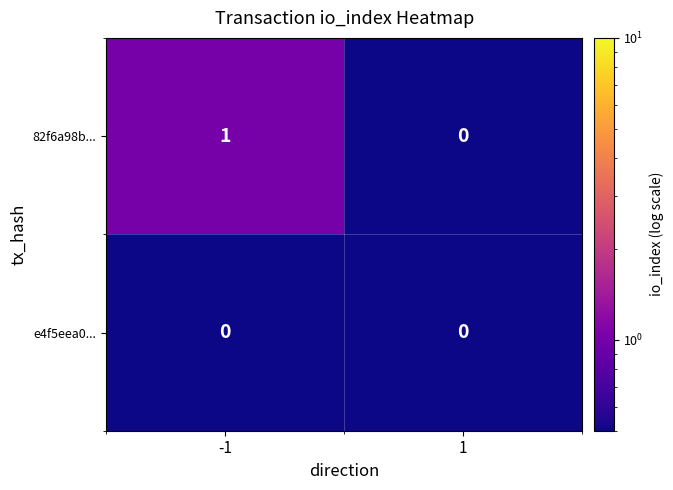

Rank the series by their average value, from highest to lowest.

82f6a98b..., e4f5eea0...